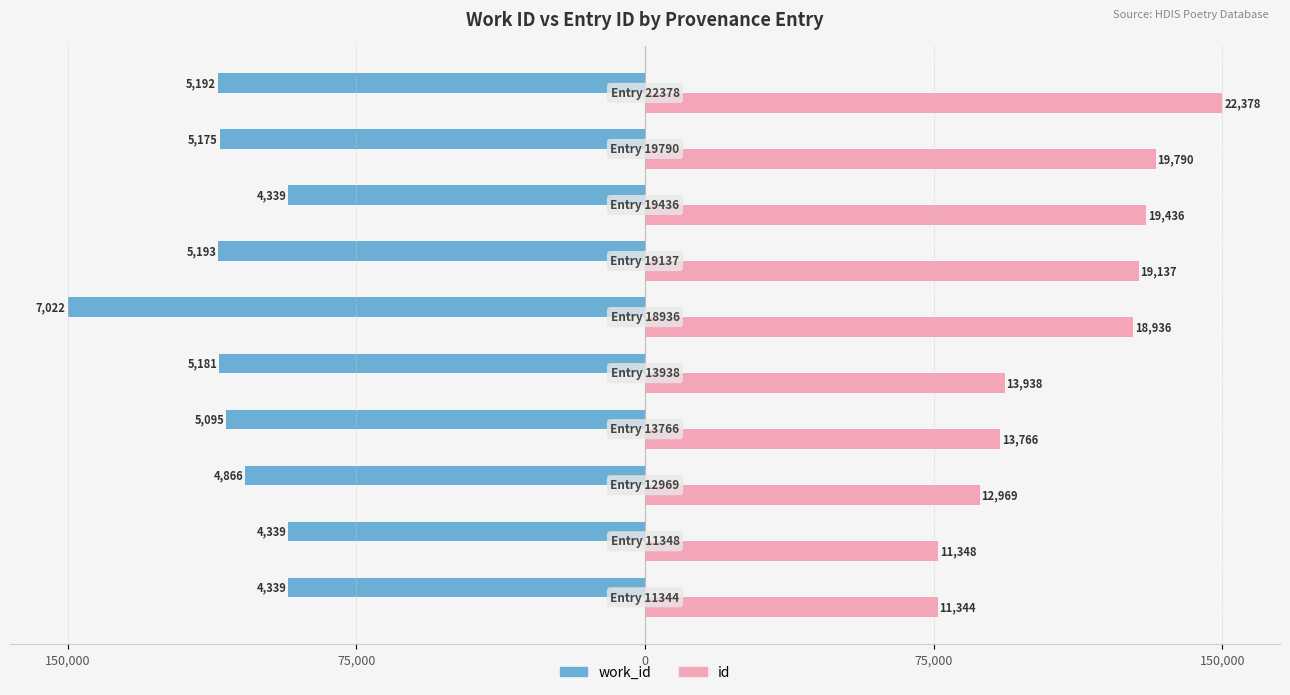

Rank the series by their average value, from highest to lowest.

id, work_id